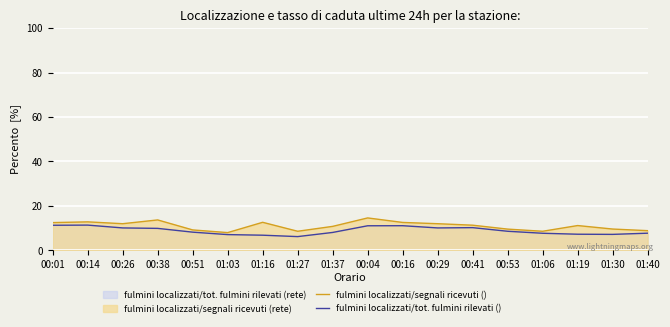

How many lines are shown in the chart?

2